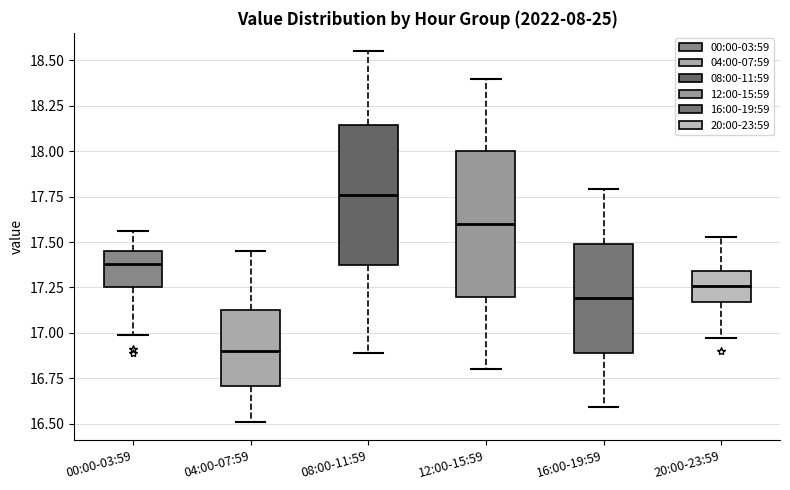

Which box has the lowest median line?

04:00-07:59